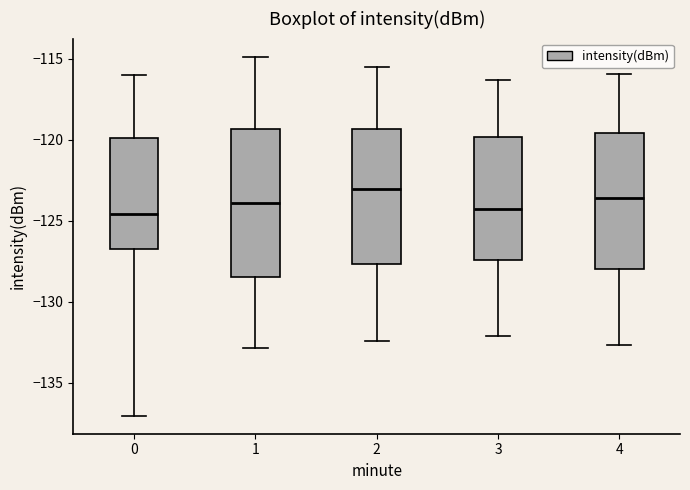

Reading left to right, transcribe this box plot: for each box, give where its median line is, the range the box spans, and where its two whiskers end, as read against the y-axis. The values are not printed on the chart, so give them approximately, as read against the axis.

0: median -124.5, box -127.0 to -120.0, whiskers -137.0 to -116.0
1: median -124.0, box -128.5 to -119.5, whiskers -133.0 to -115.0
2: median -123.0, box -127.5 to -119.5, whiskers -132.5 to -115.5
3: median -124.0, box -127.5 to -120.0, whiskers -132.0 to -116.5
4: median -123.5, box -128.0 to -119.5, whiskers -132.5 to -116.0